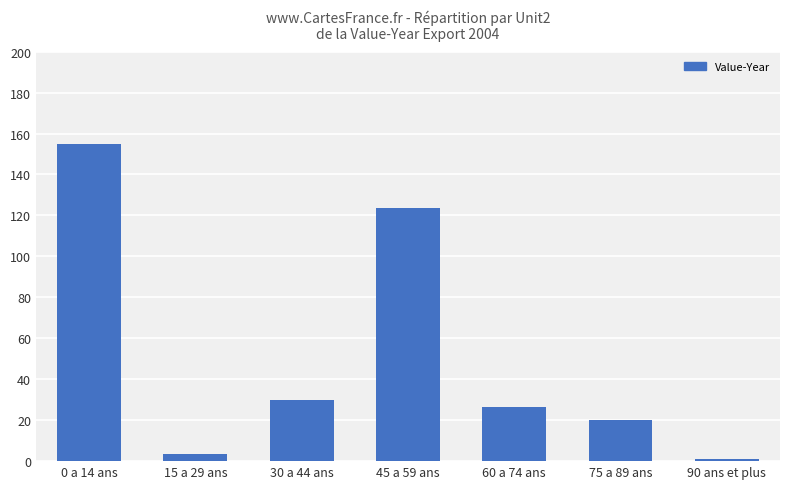

List the labels in order of value, smallest first.

90 ans et plus, 15 a 29 ans, 75 a 89 ans, 60 a 74 ans, 30 a 44 ans, 45 a 59 ans, 0 a 14 ans